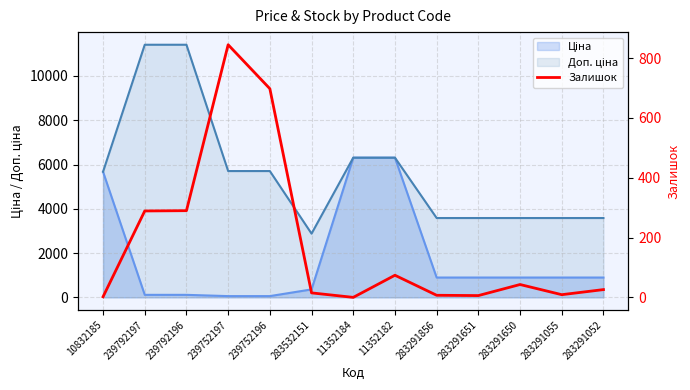

What position from the left is 11352182?

8